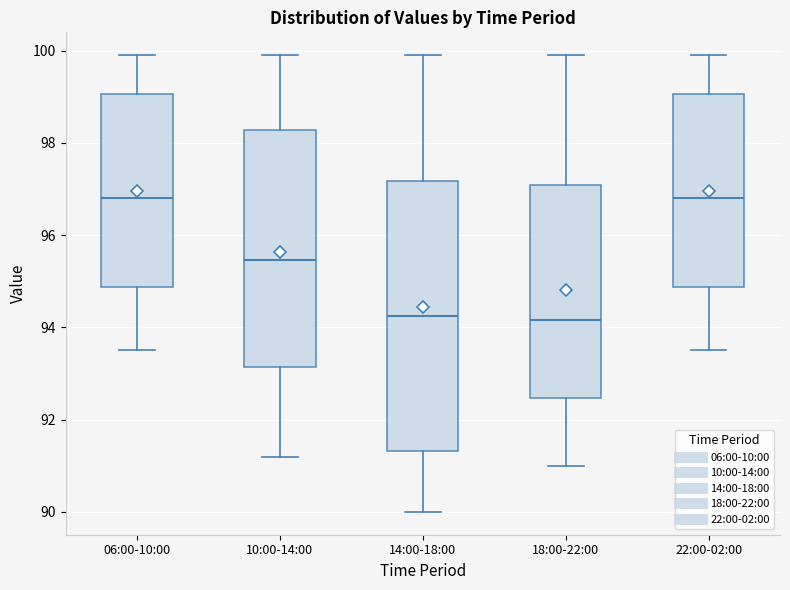

Reading left to right, transcribe this box plot: for each box, give where its median line is, the range the box spans, and where its two whiskers end, as read against the y-axis. The values are not printed on the chart, so give them approximately, as read against the axis.

06:00-10:00: median 96.8, box 94.8 to 99.0, whiskers 93.6 to 100.0
10:00-14:00: median 95.4, box 93.2 to 98.2, whiskers 91.2 to 100.0
14:00-18:00: median 94.2, box 91.4 to 97.2, whiskers 90.0 to 100.0
18:00-22:00: median 94.2, box 92.4 to 97.0, whiskers 91.0 to 100.0
22:00-02:00: median 96.8, box 94.8 to 99.0, whiskers 93.6 to 100.0